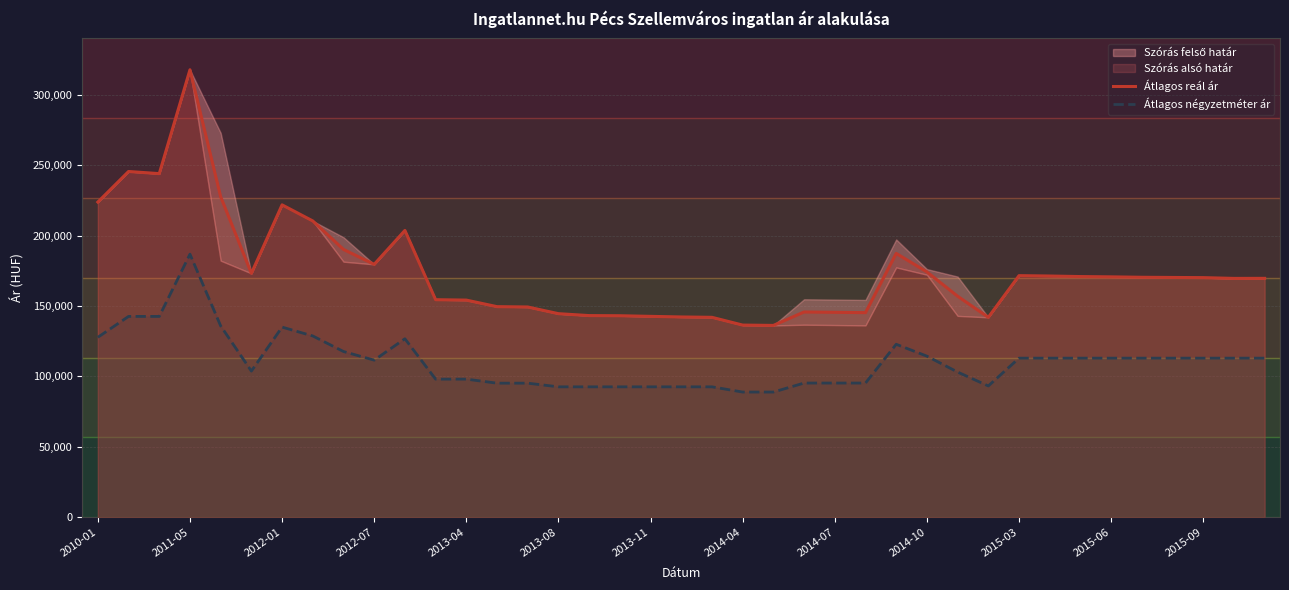

At how many categories does at least one series exceed 210954?

6